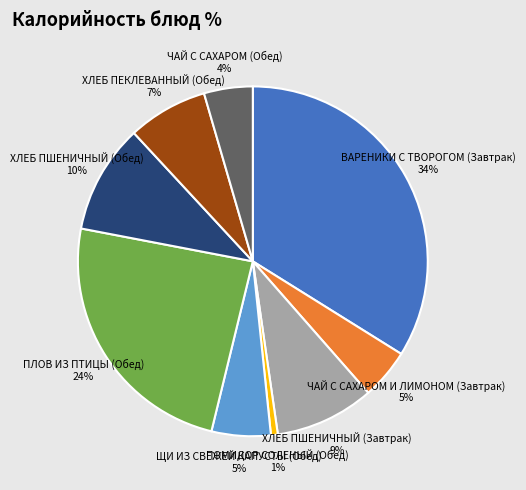

Is there any slice that represents more than half of the pie?

No